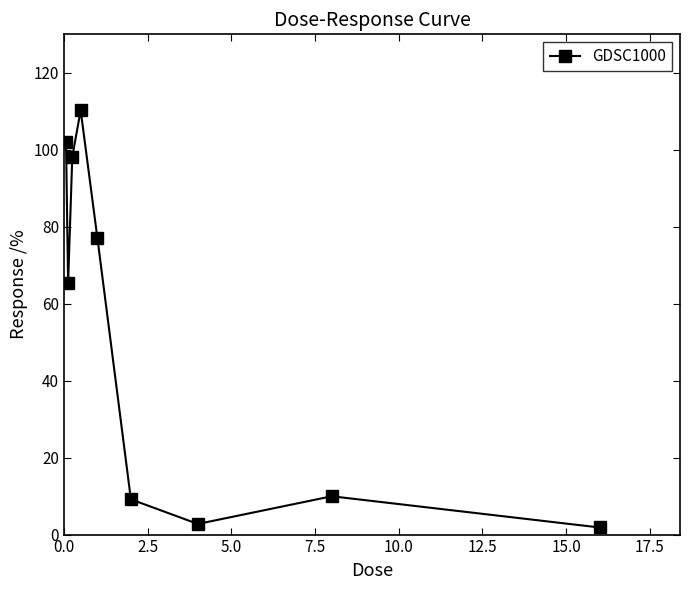

What is the value of the 4th point from the left?

110.3